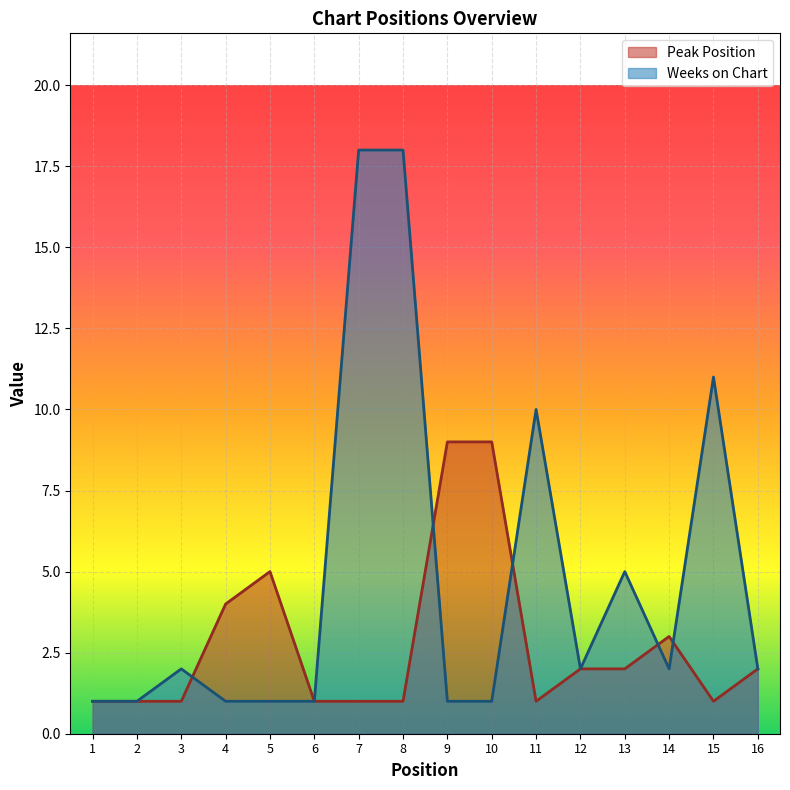

What is the sum of the Weeks on Chart values at 6 and 15?

12